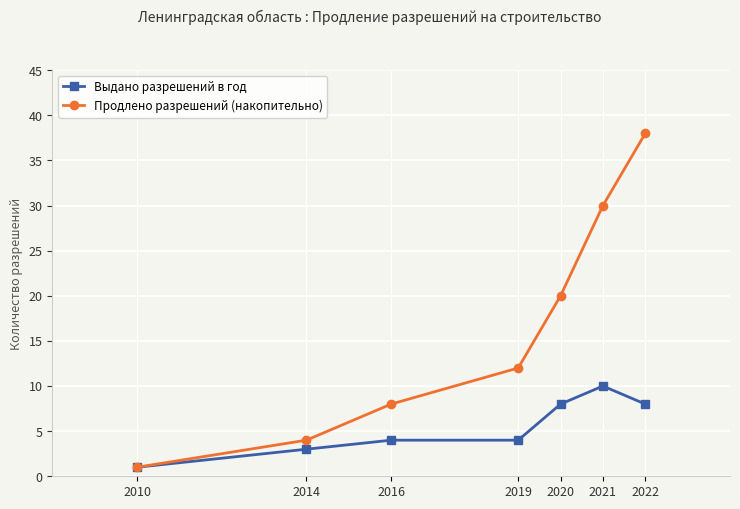

What is the difference between the maximum and minimum values in the Выдано разрешений в год series?

9